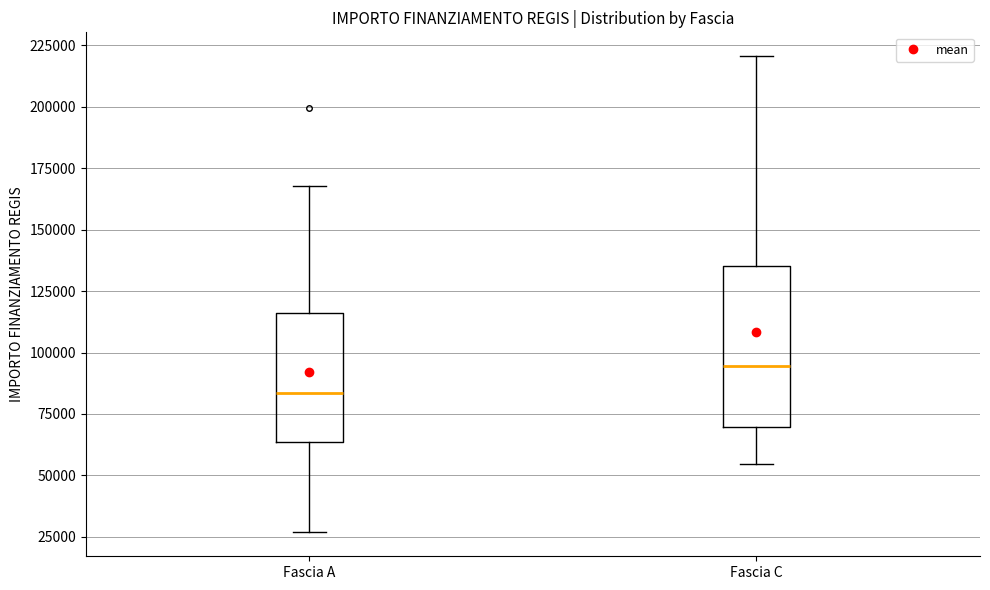

Comparing the boxes themselves (not the whiskers), which one is the tallest?

Fascia C